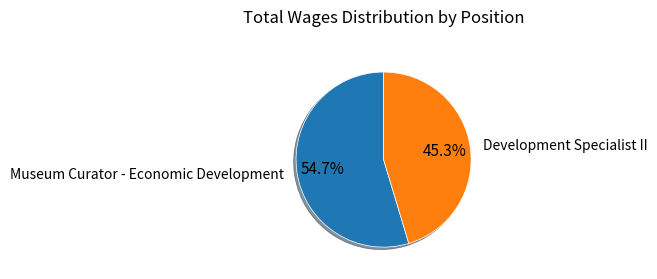

The Development Specialist II slice represents 45% of the pie. True or false?

True